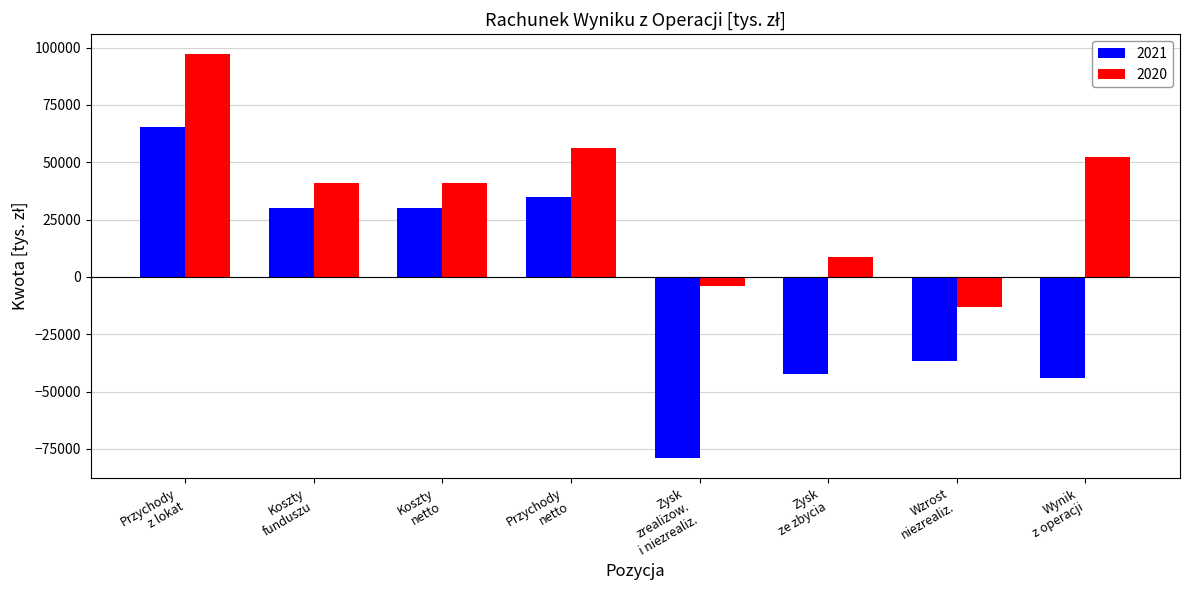

What is the average value of the 2020 series?

34826